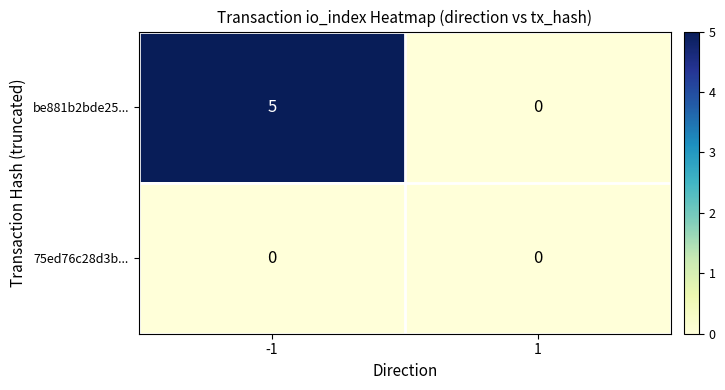

What is the maximum value shown in the chart?

5